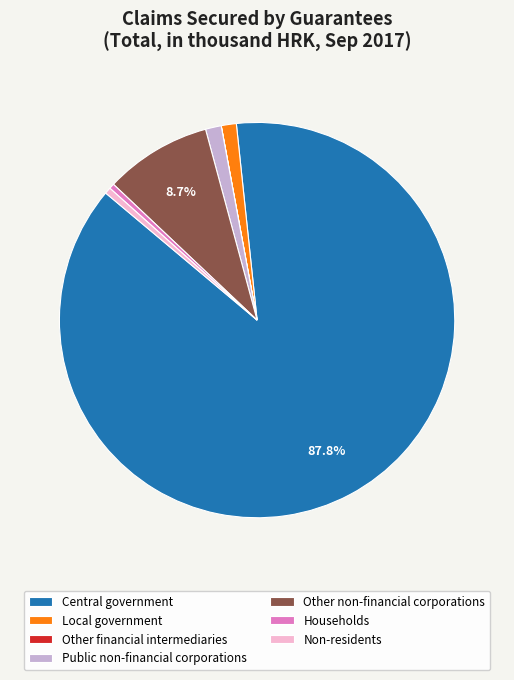

Combined, do Other non-financial corporations and Households account for over 50%?

No